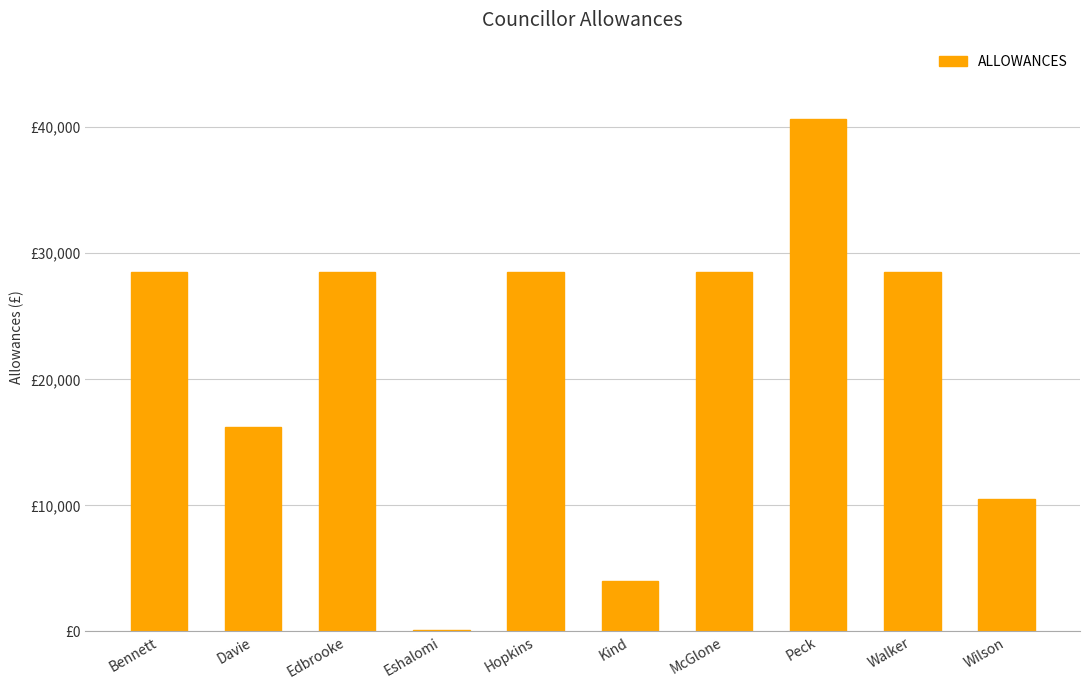

Where does the data first go above 28518?

Peck